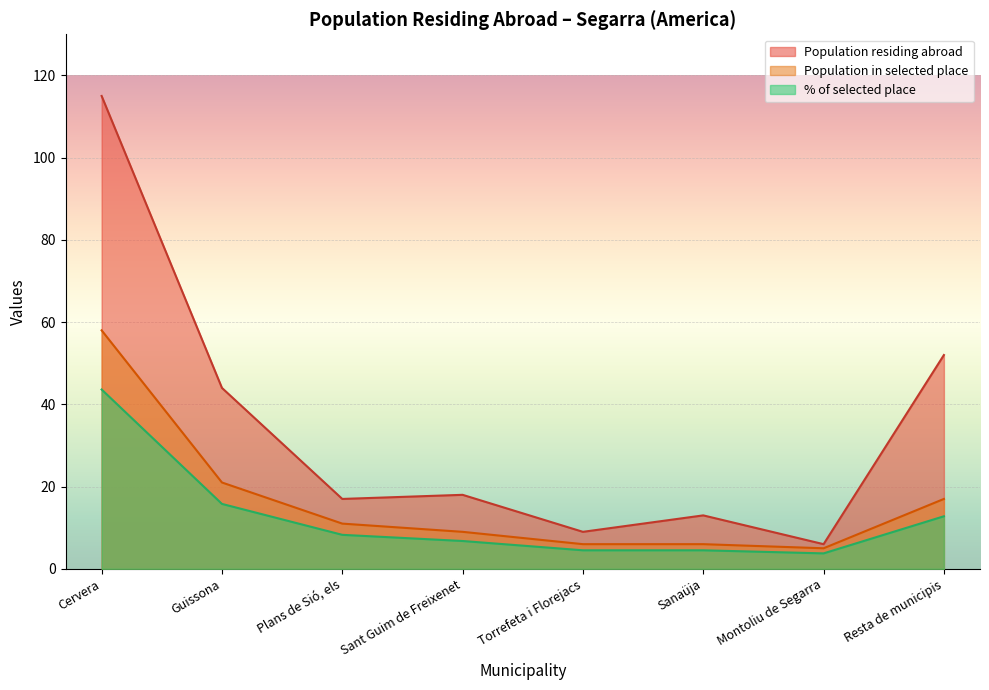

True or false: % of selected place and Population residing abroad intersect in this chart.

False